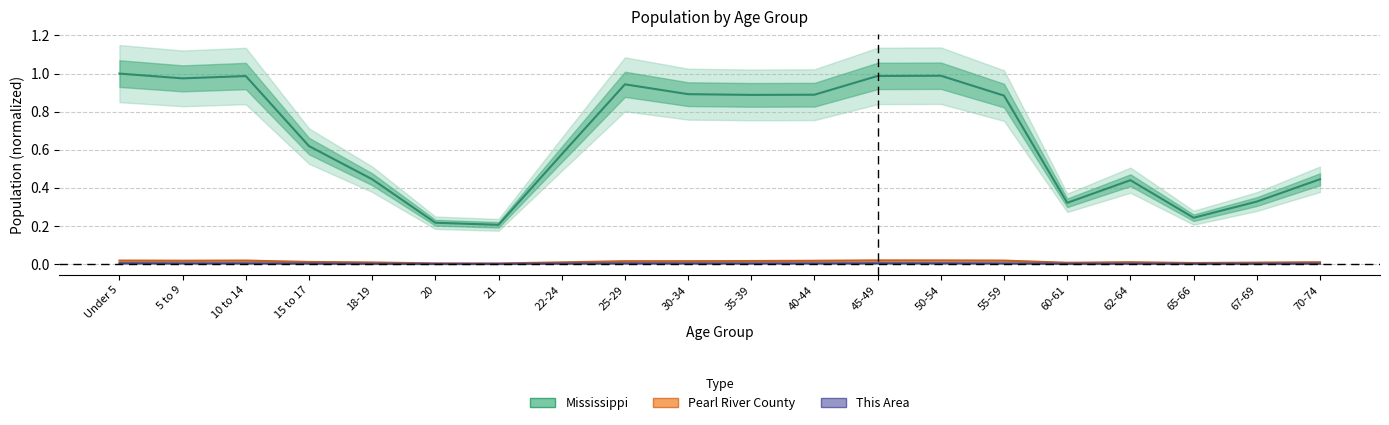

How many interior local valleys does the Mississippi series have?

5